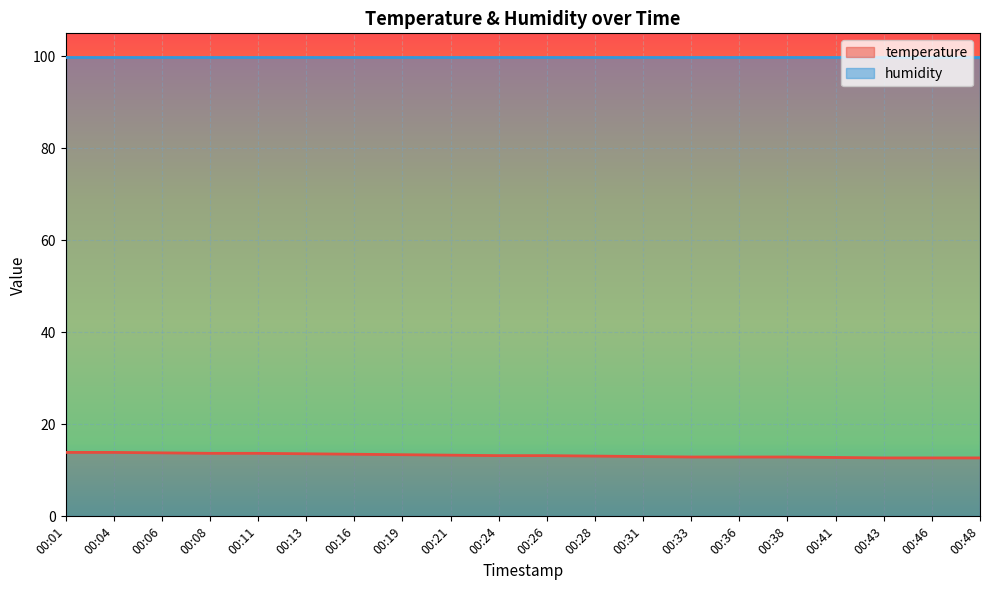

What is the minimum value shown in the chart?

12.7